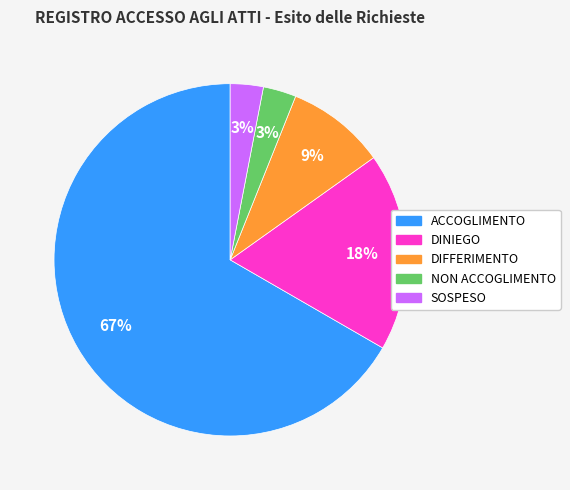

Which has a higher value, DIFFERIMENTO or SOSPESO?

DIFFERIMENTO